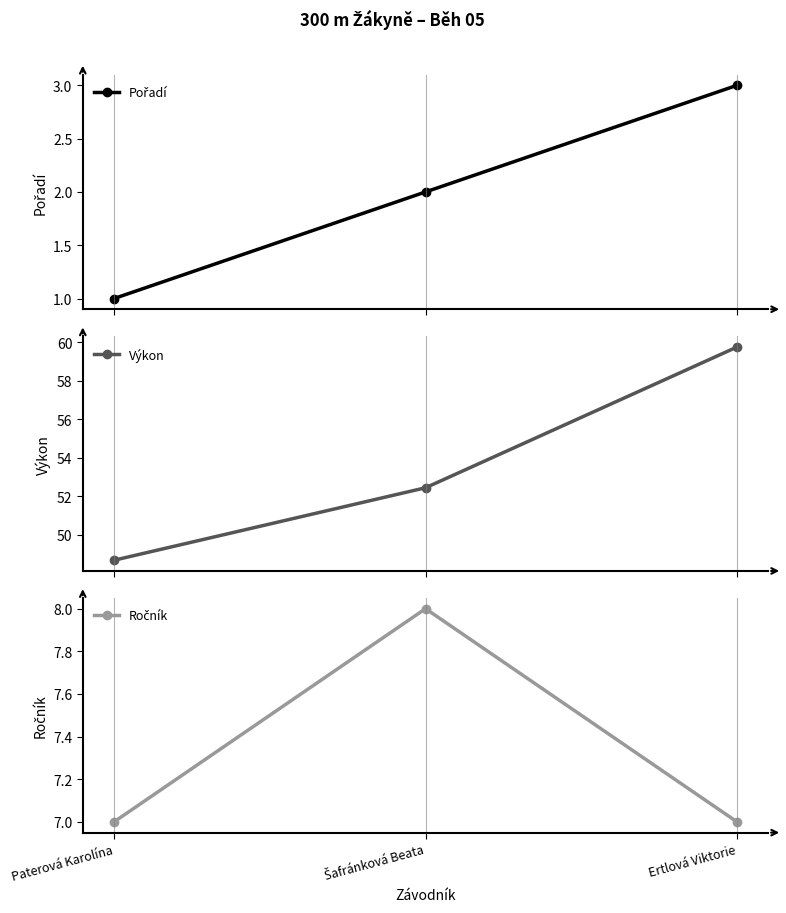

How many lines are shown in the chart?

3